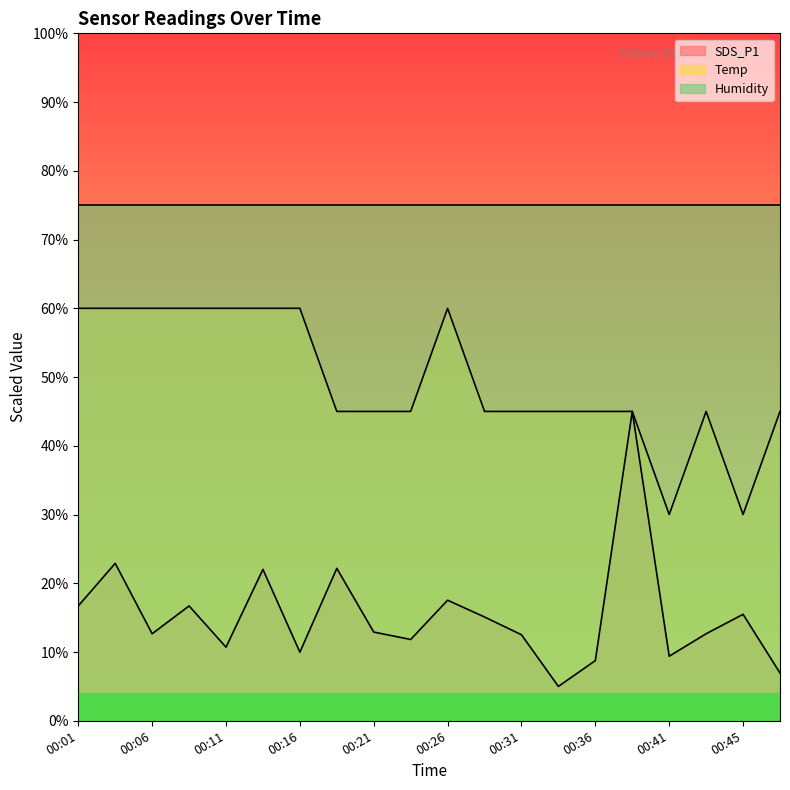

How many intersections are there between SDS_P1 and Temp?

2